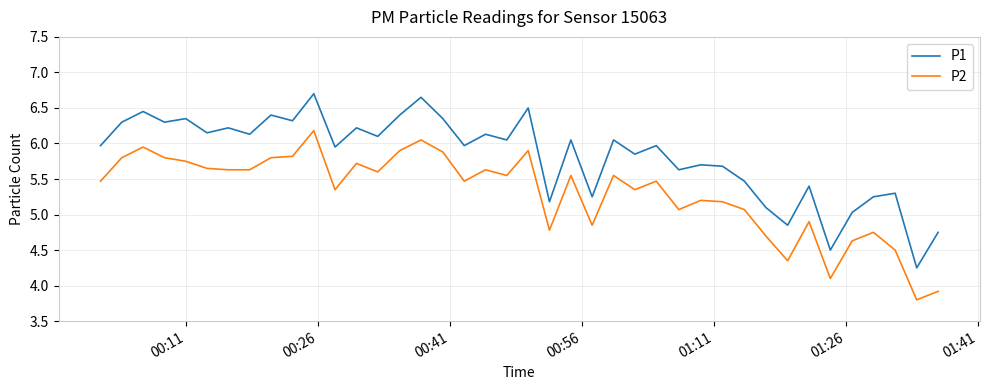

Which series has the largest range (max minus min)?

P1